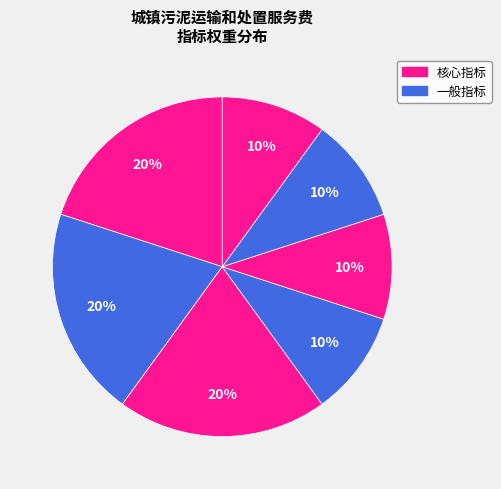

Count the number of slices in the pie.

7